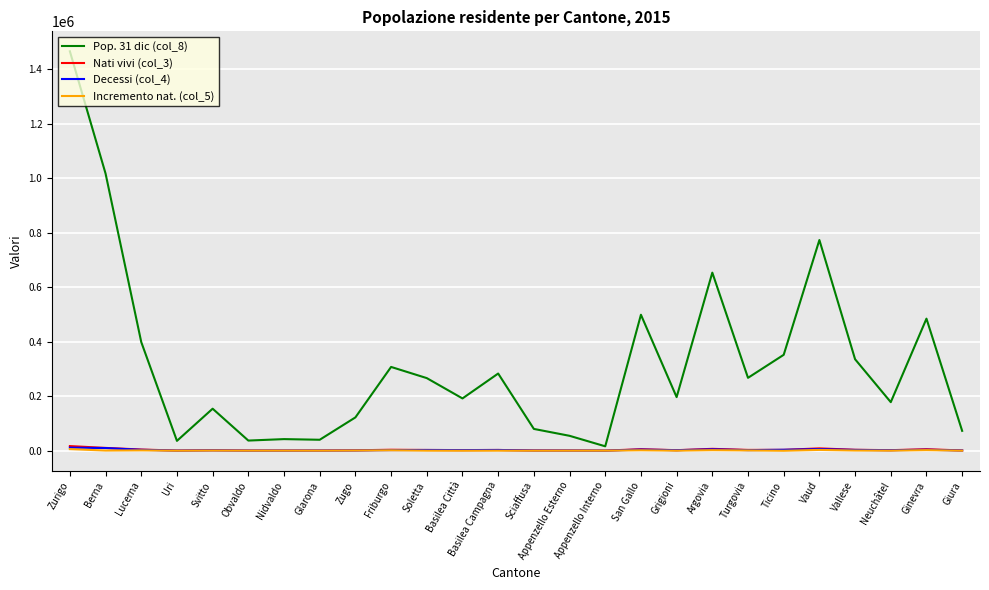

What is the total value across all series at Glarona?

40846